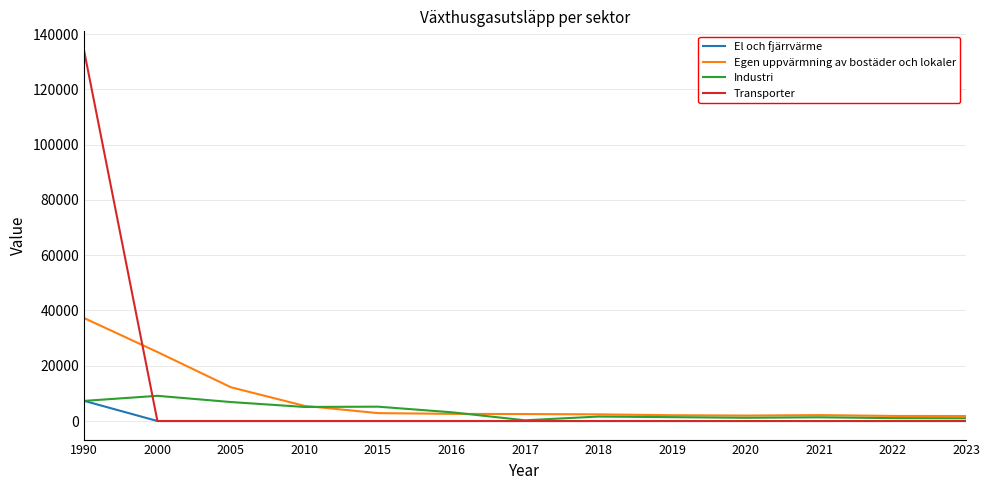

What is the maximum value shown in the chart?

134311.7